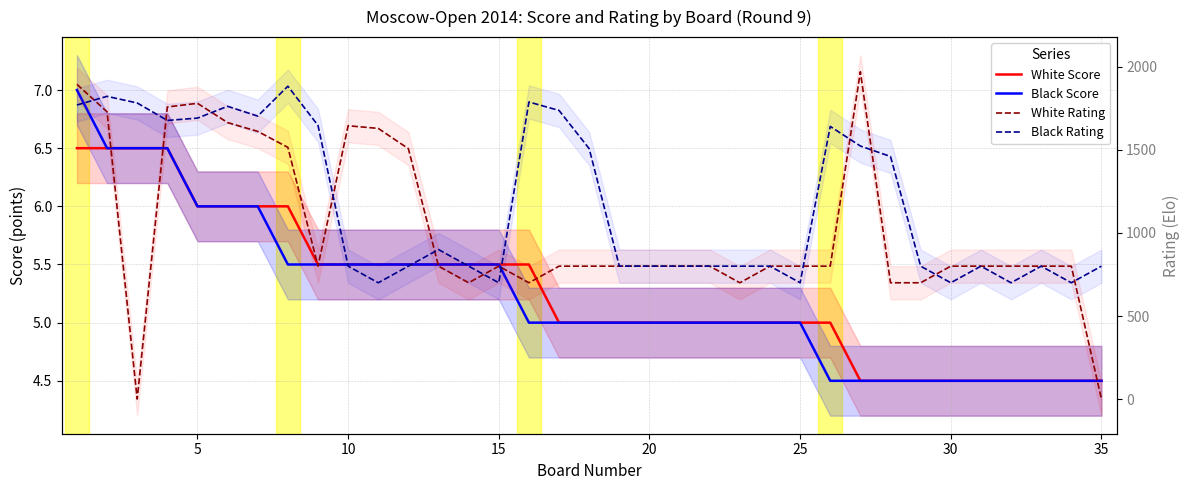

Which has a higher value, 15 or 34?

15